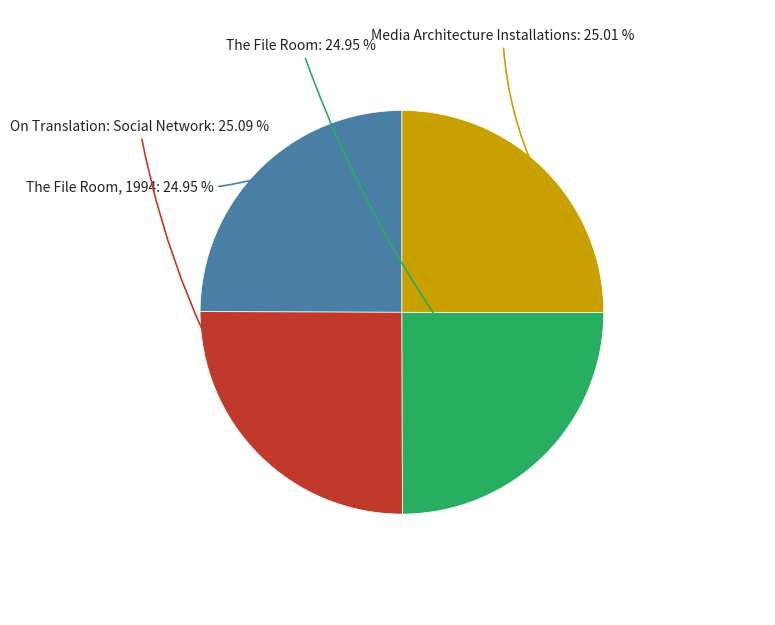

Does any single category account for the majority?

No